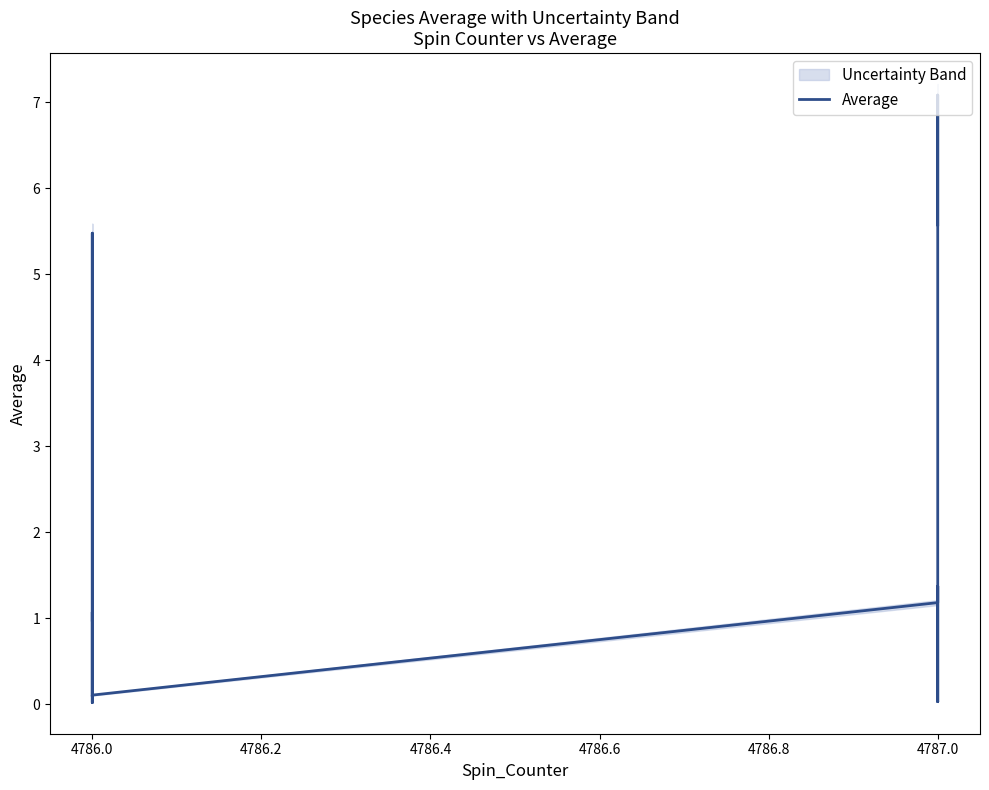

At which label does the data first exceed 1?

4786.0